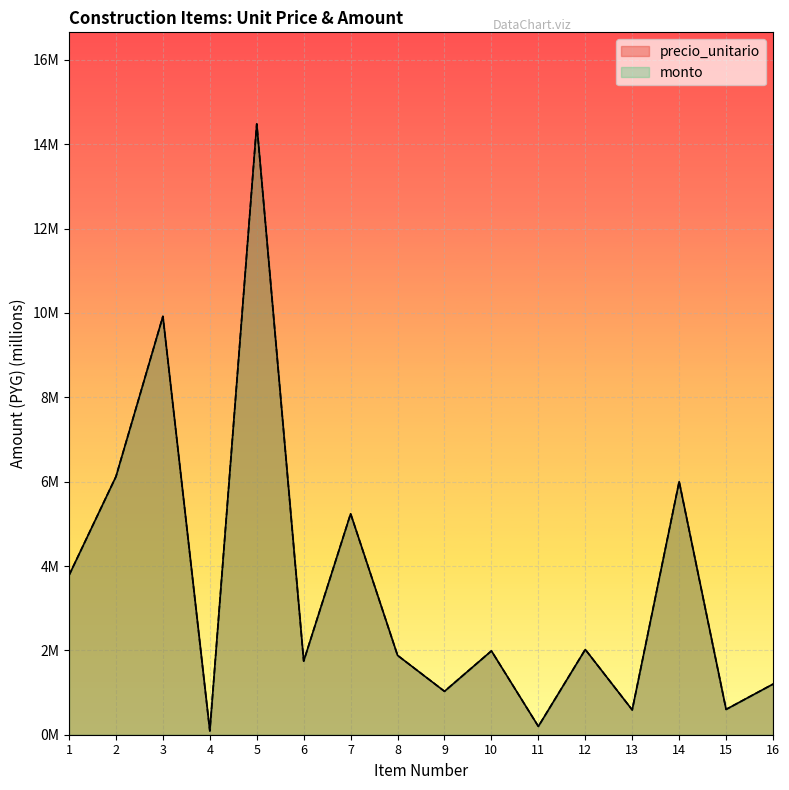

Where does the precio_unitario series first go above 1?

1